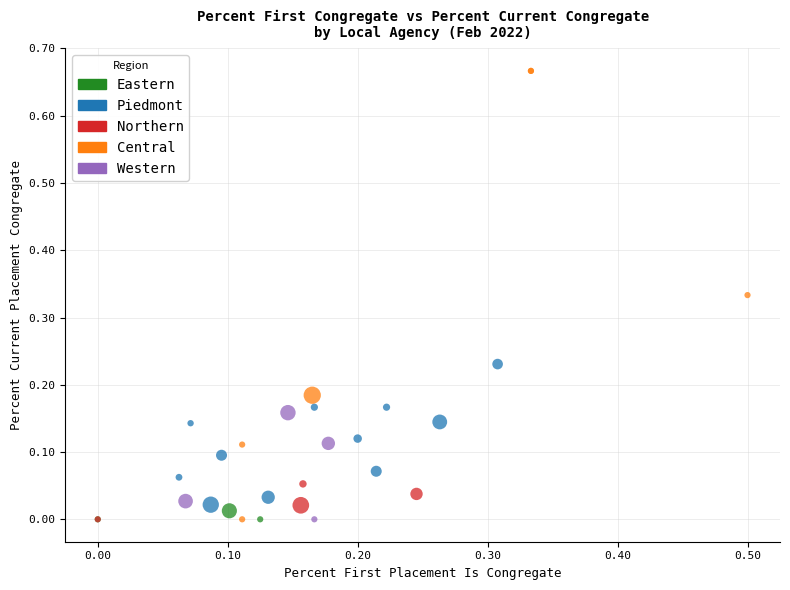

Which series has the widest spread of Y values?

Central